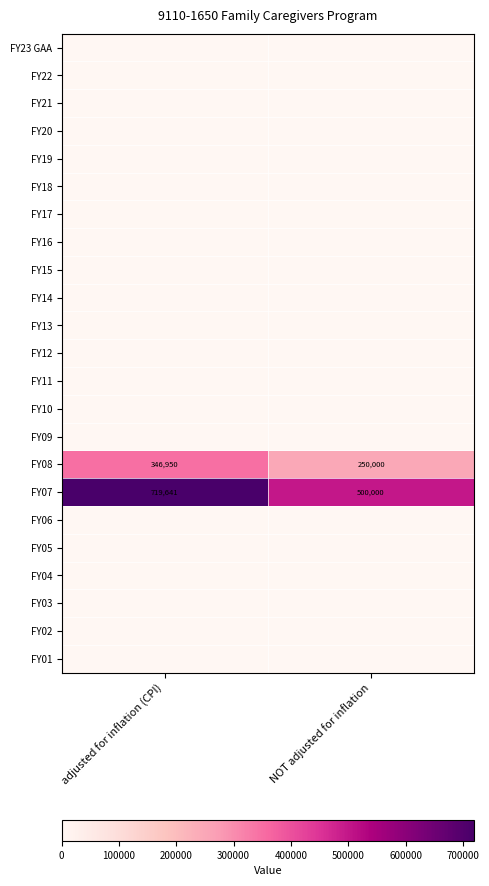

The value of FY07 at adjusted for inflation (CPI) is 345259. True or false?

False